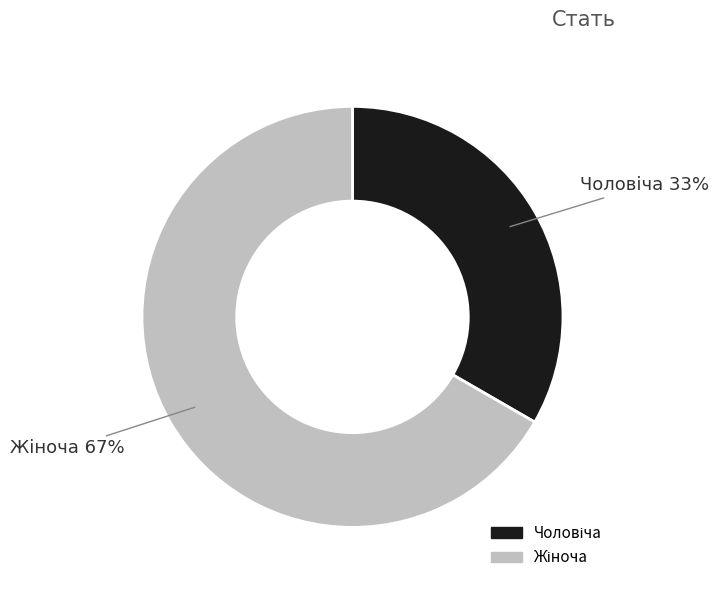

Does any single category account for the majority?

Yes